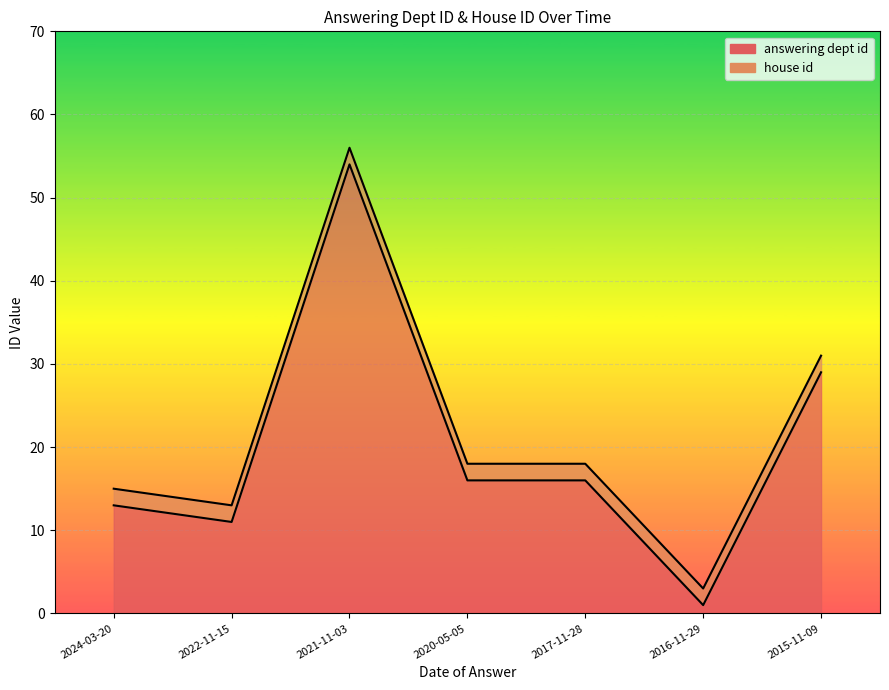

Where is the data nearest to the value 27?

2015-11-09